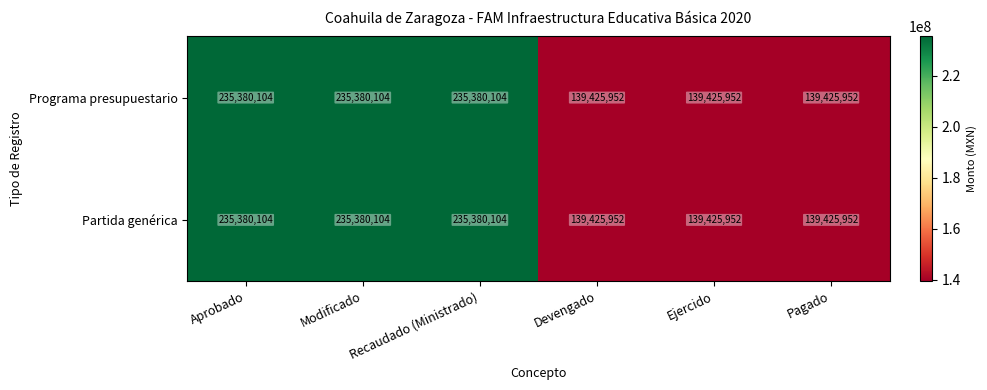

Count the Programa presupuestario values in the range 139425952 to 235380104.

6